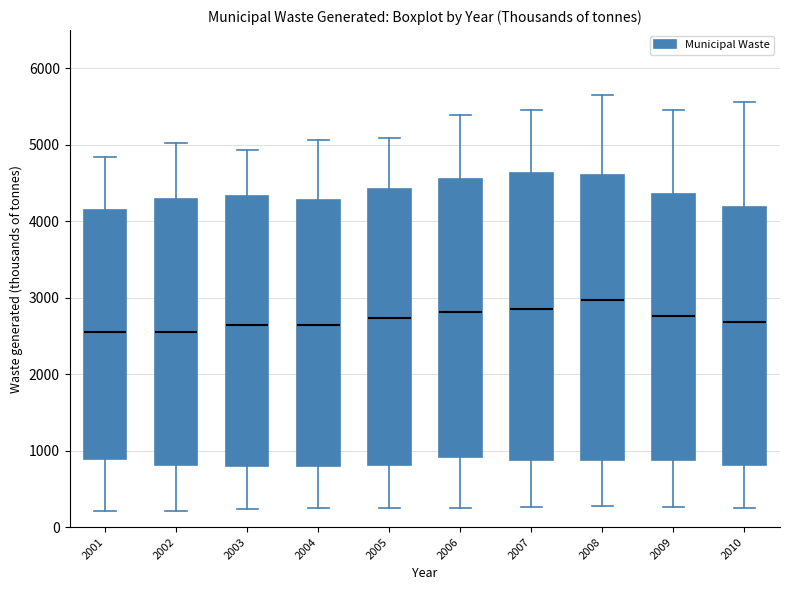

Reading left to right, transcribe this box plot: for each box, give where its median line is, the range the box spans, and where its two whiskers end, as read against the y-axis. The values are not printed on the chart, so give them approximately, as read against the axis.

2001: median 2600, box 900 to 4100, whiskers 200 to 4800
2002: median 2600, box 800 to 4300, whiskers 200 to 5000
2003: median 2600, box 800 to 4300, whiskers 200 to 4900
2004: median 2600, box 800 to 4300, whiskers 300 to 5100
2005: median 2700, box 800 to 4400, whiskers 300 to 5100
2006: median 2800, box 900 to 4600, whiskers 300 to 5400
2007: median 2900, box 900 to 4600, whiskers 300 to 5500
2008: median 3000, box 900 to 4600, whiskers 300 to 5700
2009: median 2800, box 900 to 4400, whiskers 300 to 5500
2010: median 2700, box 800 to 4200, whiskers 200 to 5600